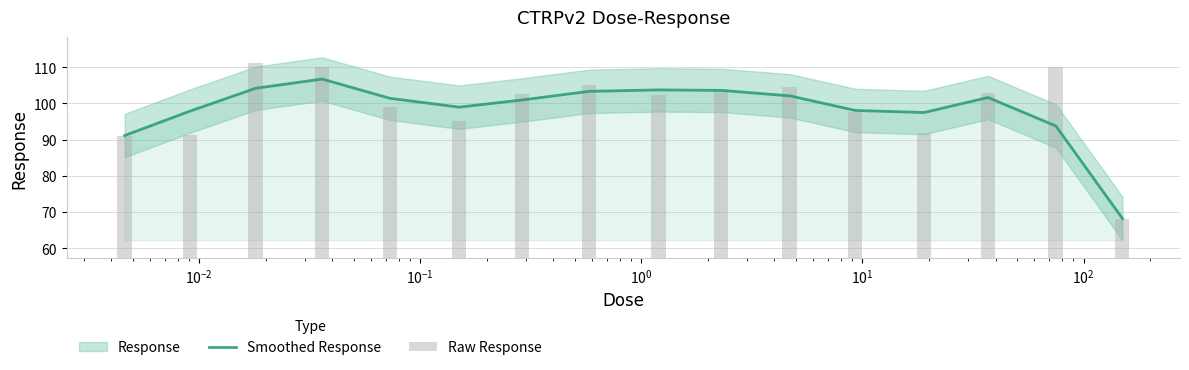

What is the highest value of the Smoothed Response series?

106.7